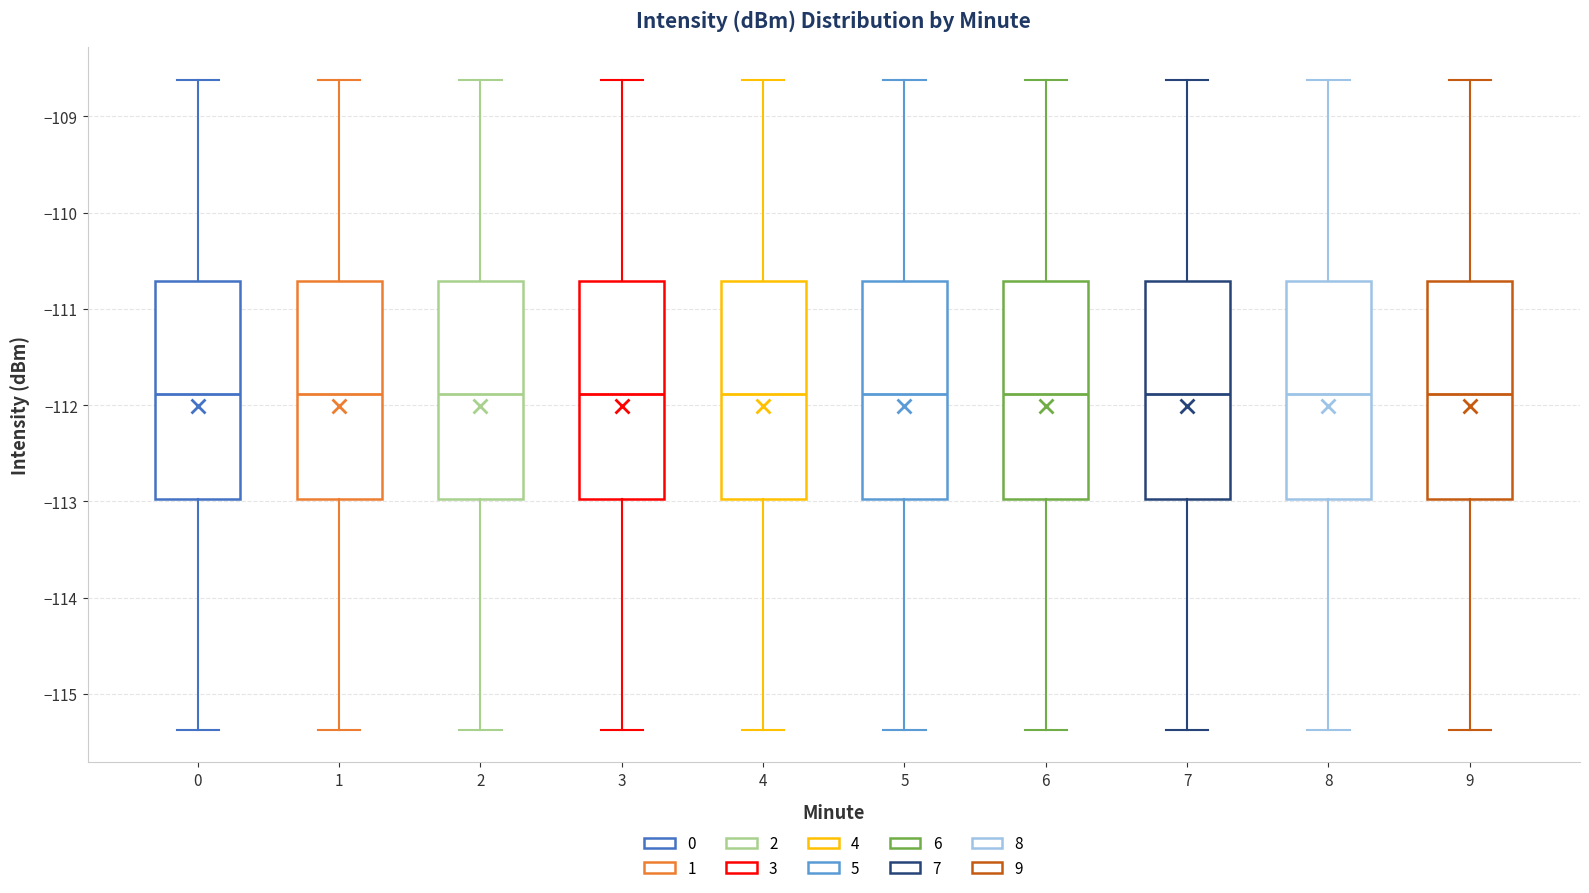

Where is the upper edge of the box at x = 5 on the y-axis? The values are not printed on the chart, so give them approximately, as read against the axis.

-110.7